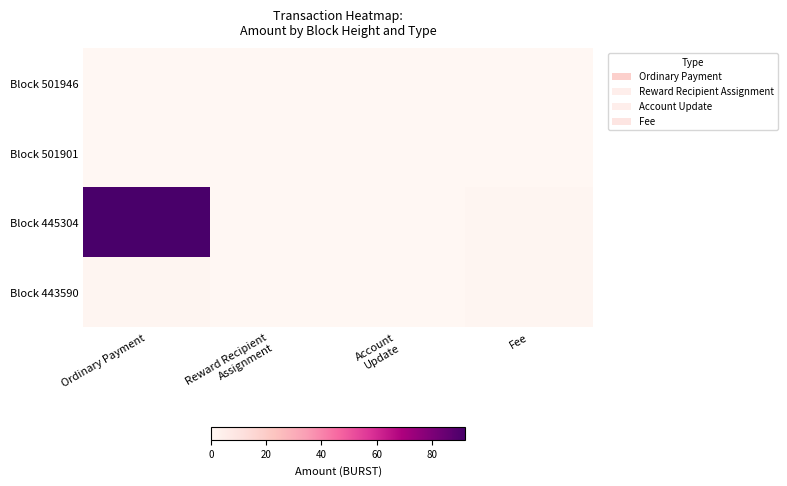

How many data points does each series have?

4